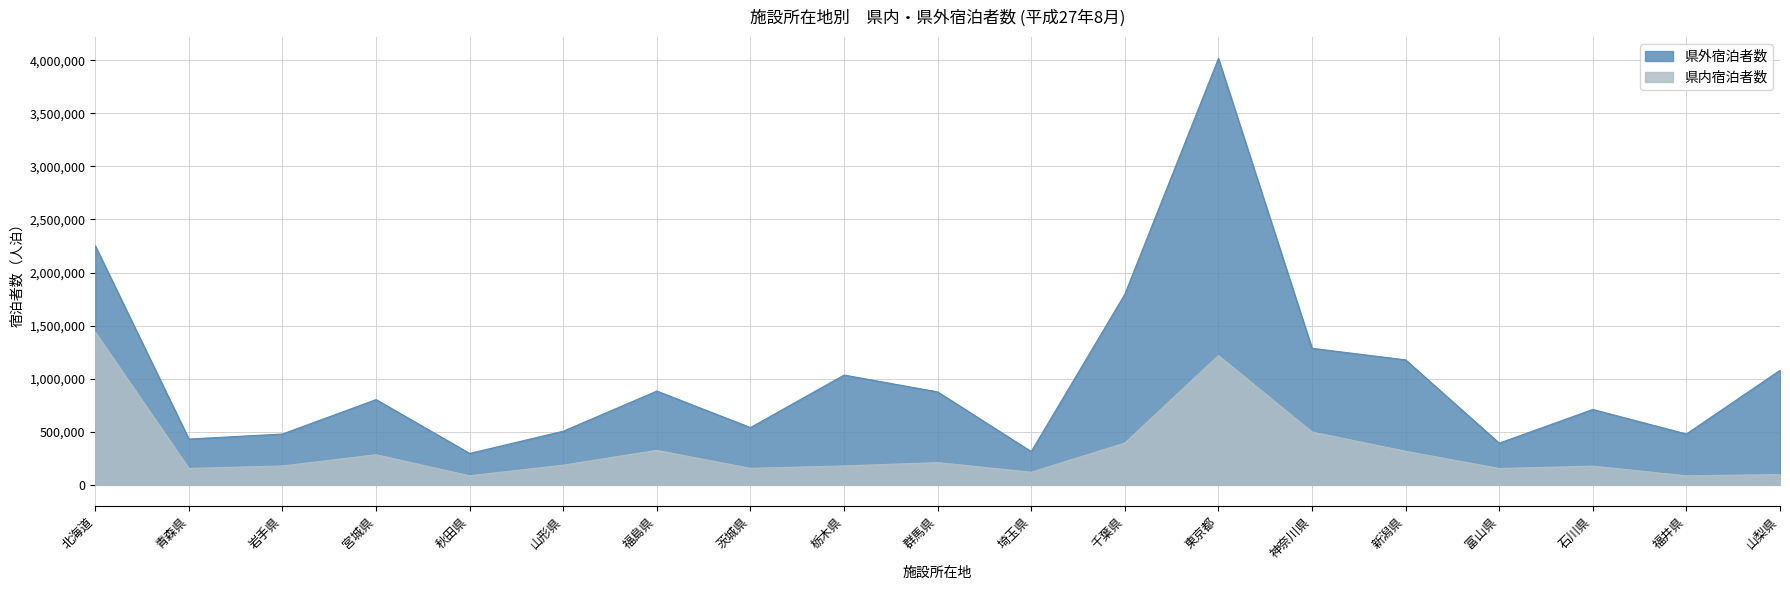

How many series are shown in this chart?

2